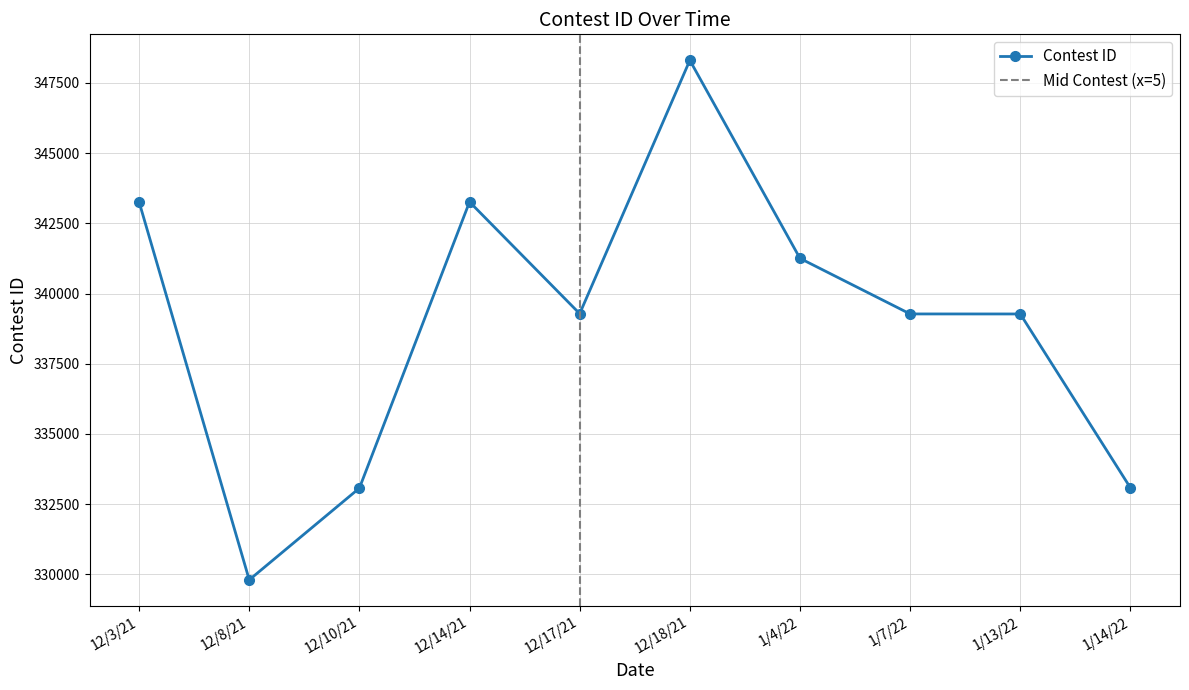

The value at 1/13/22 is 339271. True or false?

True